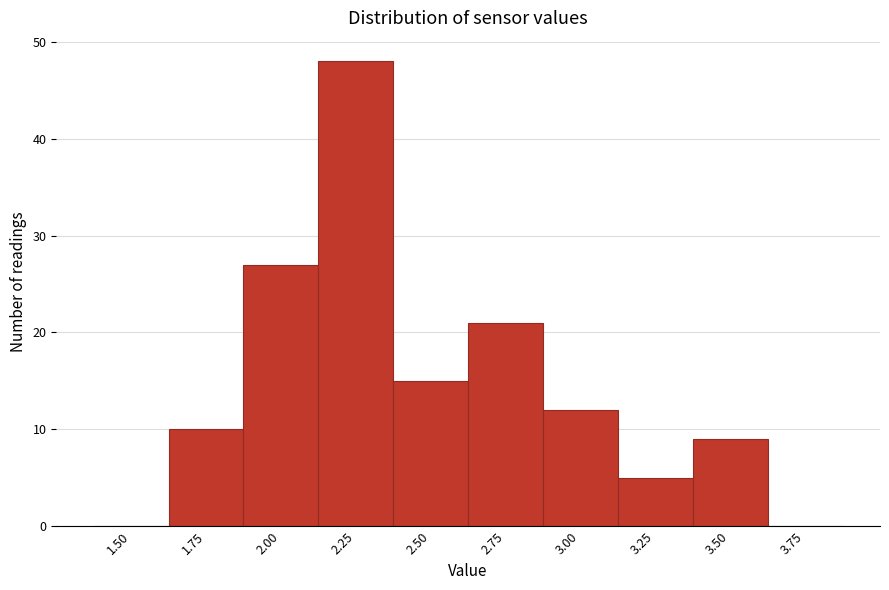

Reading right to left, list all the values displayed in this chart.

3.75=0	3.50=9	3.25=5	3.00=12	2.75=21	2.50=15	2.25=48	2.00=27	1.75=10	1.50=0